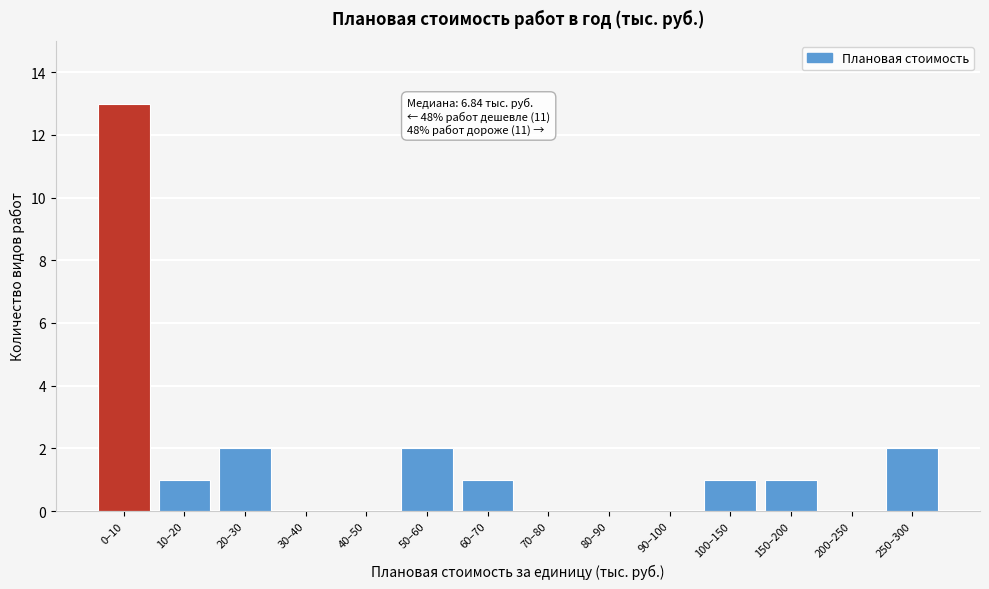

Reading left to right, extract all data points from this chart.

0–10=13	10–20=1	20–30=2	30–40=0	40–50=0	50–60=2	60–70=1	70–80=0	80–90=0	90–100=0	100–150=1	150–200=1	200–250=0	250–300=2